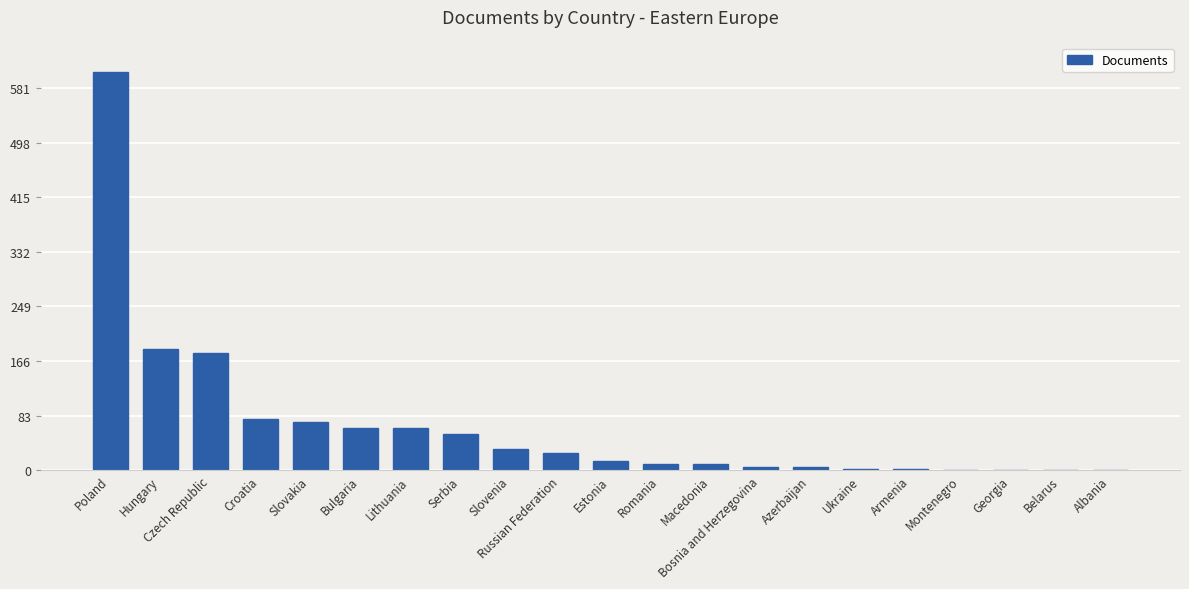

What is the sum of the values at Albania and Azerbaijan?

7